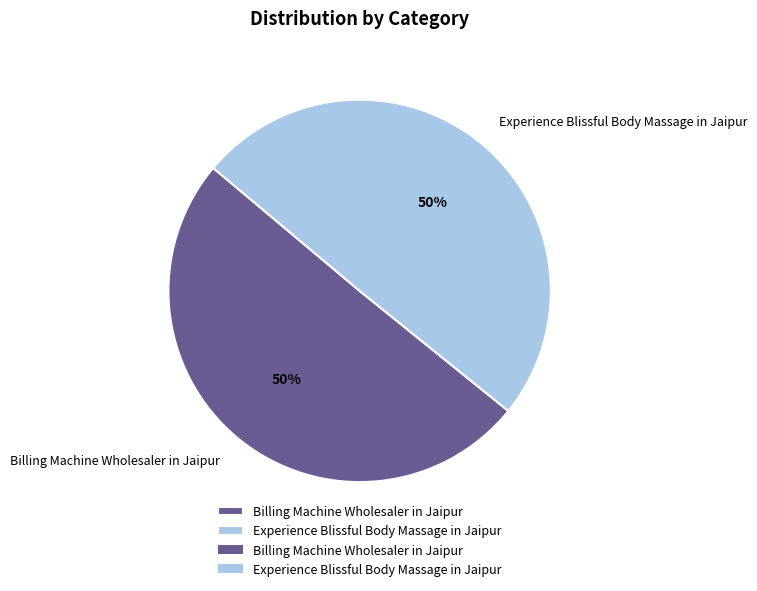

To the nearest percent, what is the average slice percentage?

50%